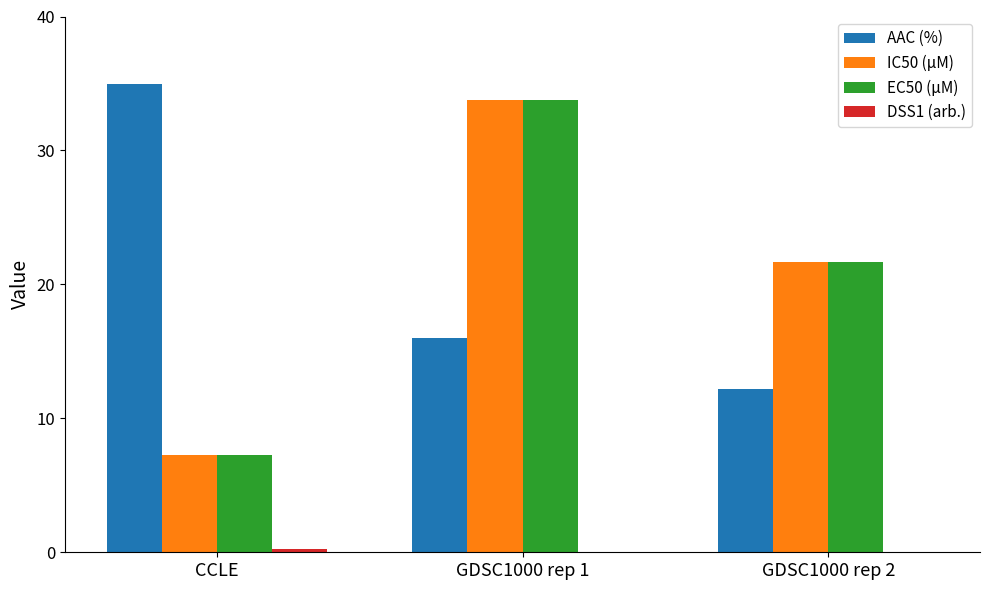

Which category has the highest value in the IC50 (µM) series?

GDSC1000 rep 1